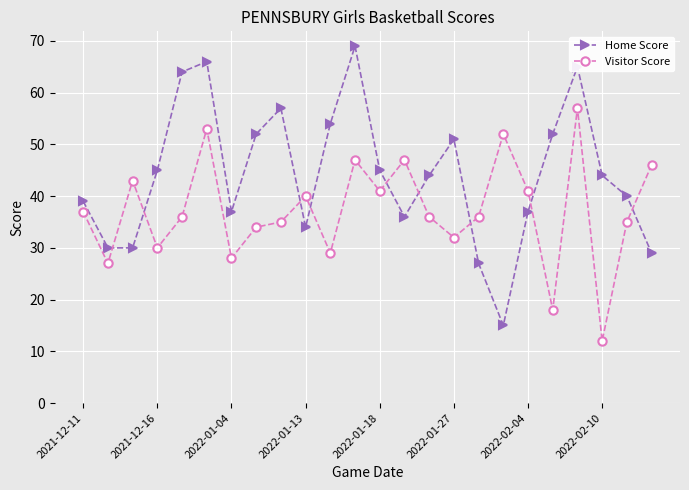

True or false: Home Score has more than 0 points higher than both neighbors.

True